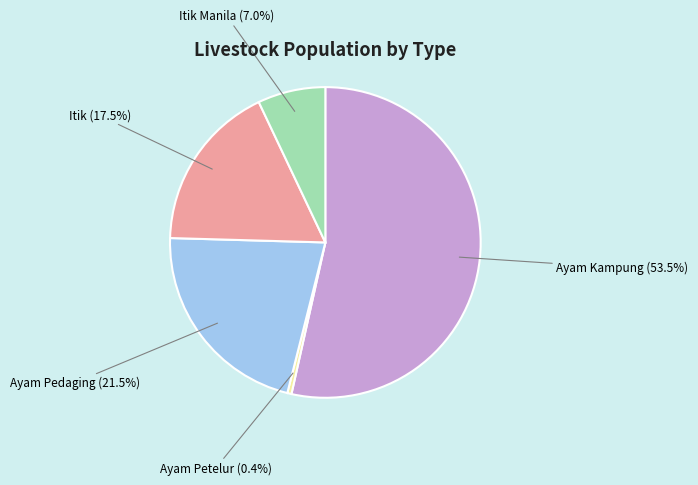

Does any single category account for the majority?

Yes